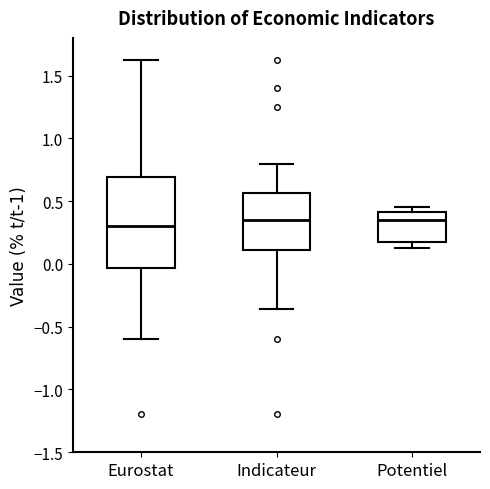

Comparing the boxes themselves (not the whiskers), which one is the tallest?

Eurostat